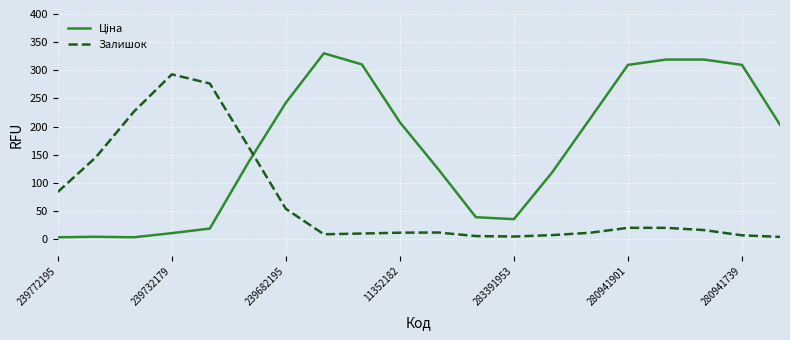

What is the average value of the Залишок series?

69.3